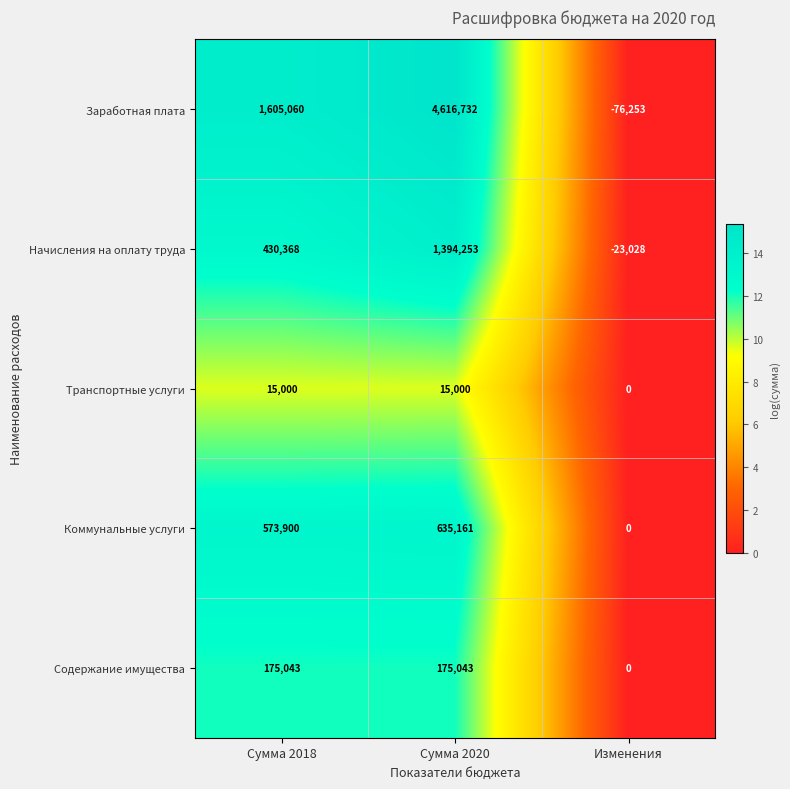

What is the average value of the Начисления на оплату труда series?

600531